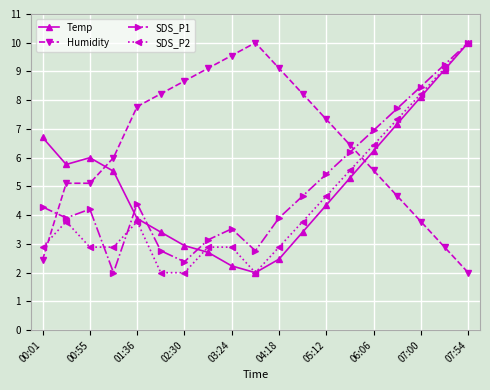

How many times do SDS_P1 and Humidity cross each other?

2